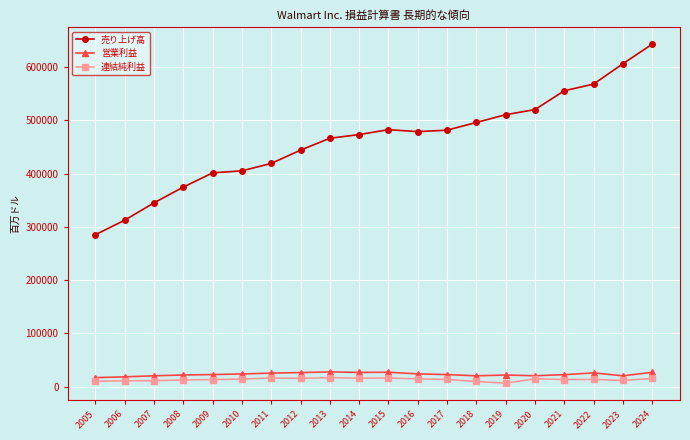

Where does the 連結純利益 series first go above 13673?

2010